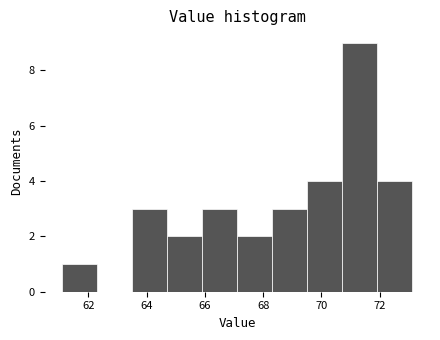

Reading left to right, list every bar in this chart as the range it spans on the x-axis followed by its height. Neither the bar edges nor the heights are printed on the chart, so give them approximately, as read against the axes.

61.0 to 62.4: 1
62.4 to 63.6: 0
63.6 to 64.8: 3
64.8 to 66.0: 2
66.0 to 67.2: 3
67.2 to 68.4: 2
68.4 to 69.6: 3
69.6 to 70.8: 4
70.8 to 72.0: 9
72.0 to 73.2: 4